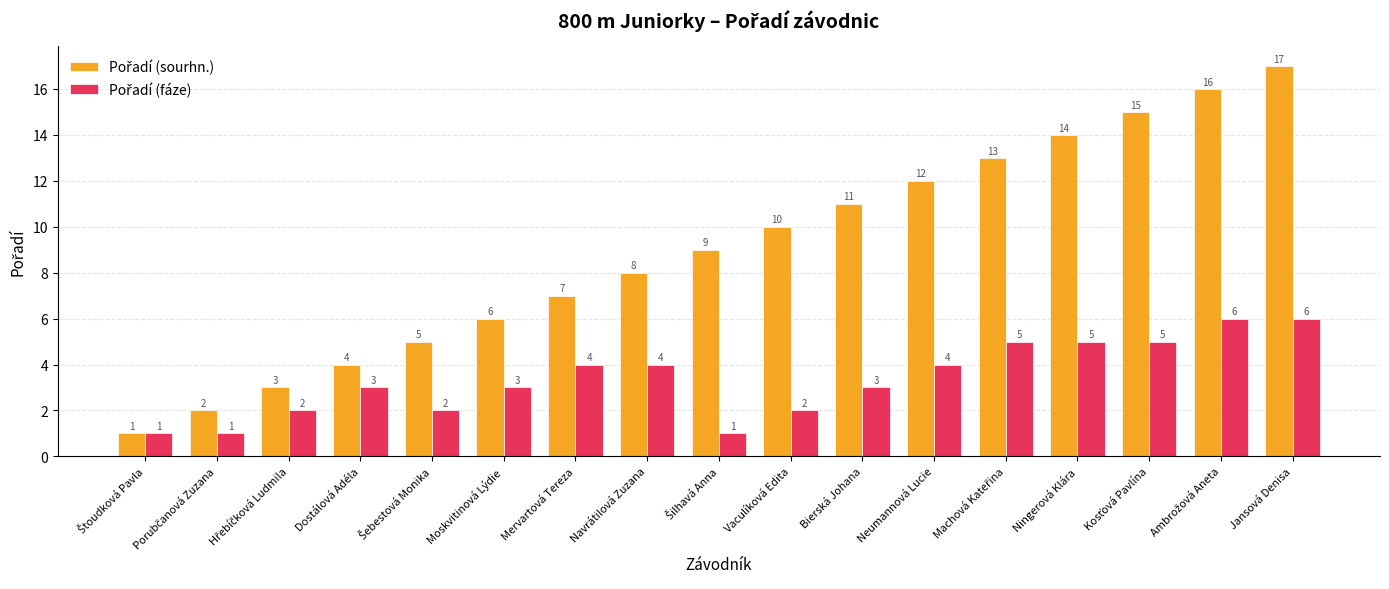

What is the difference between the highest and lowest values at Navrátilová Zuzana?

4